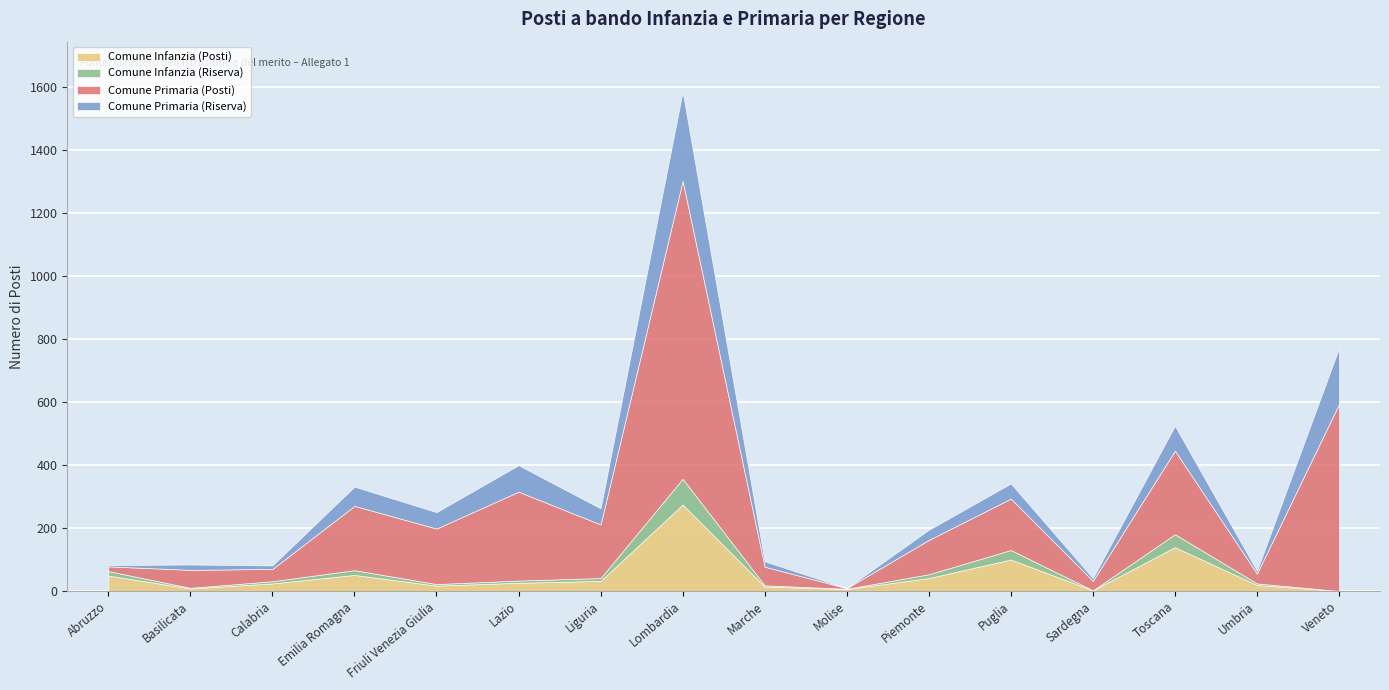

The value of Comune Infanzia (Posti) at Sardegna is 1. True or false?

False